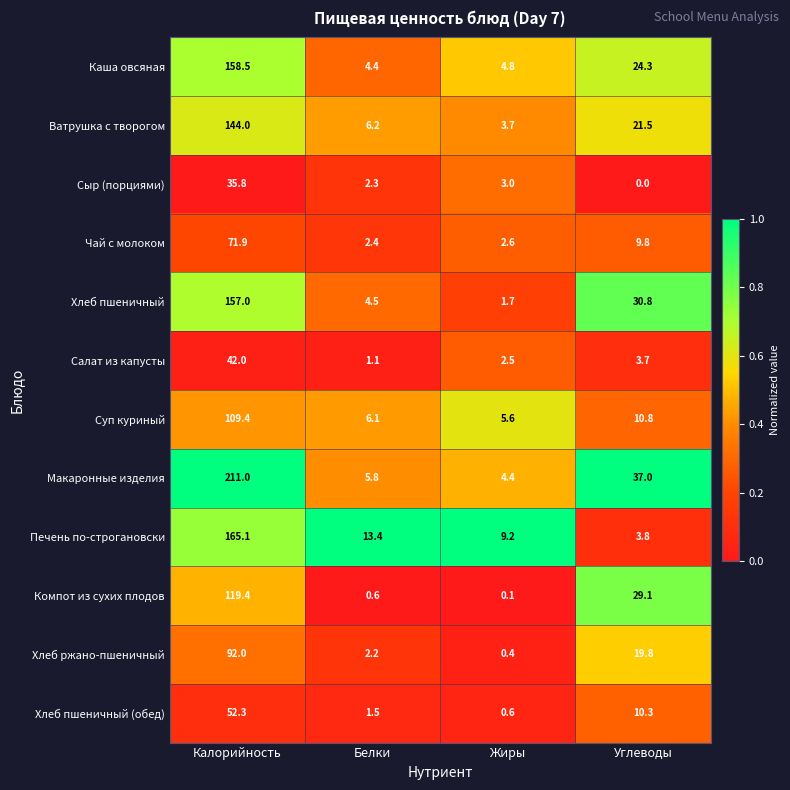

At which category is the sum across all series the highest?

Калорийность